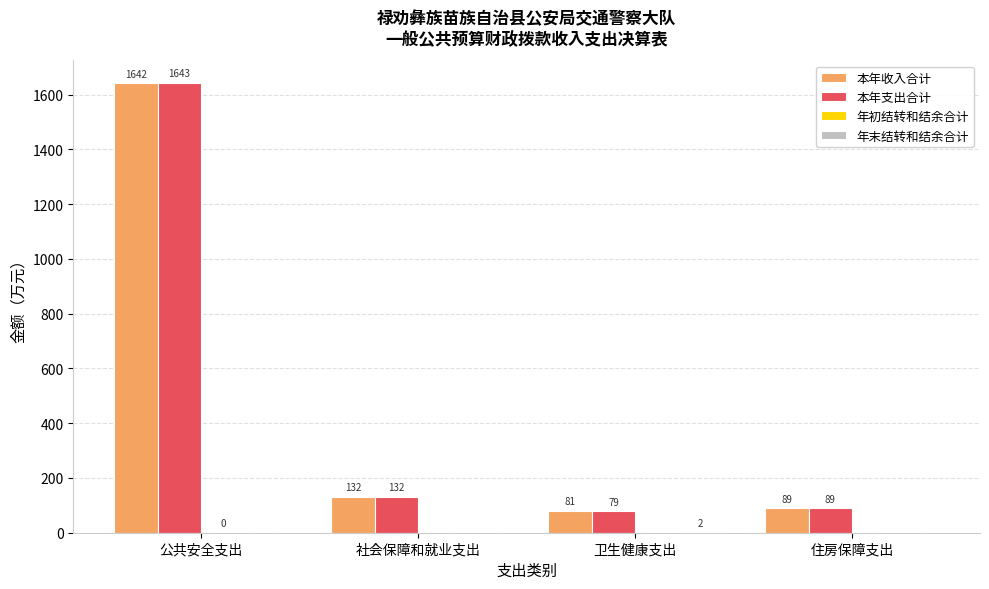

At which category is the sum across all series the highest?

公共安全支出